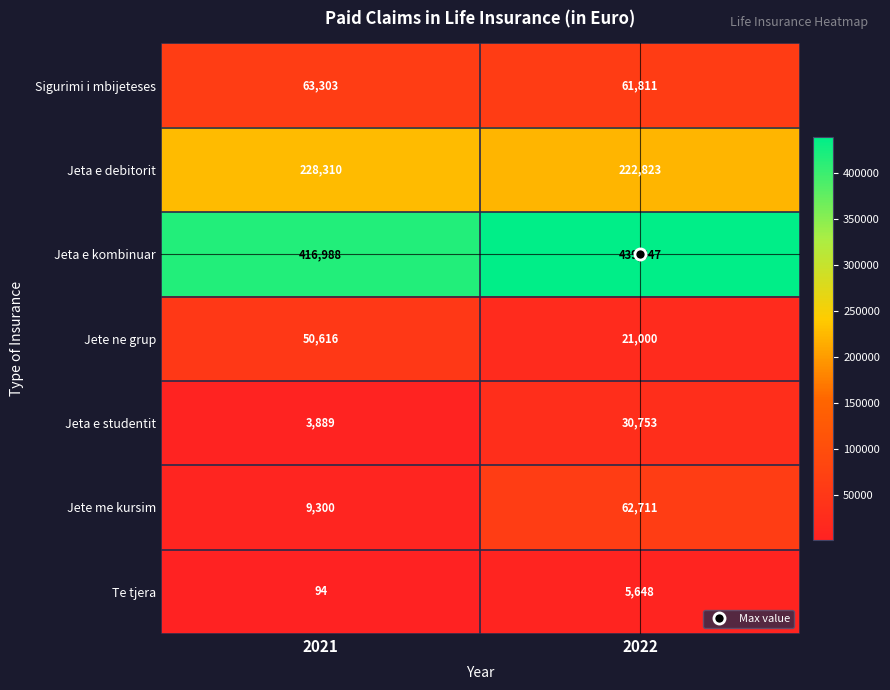

What is the sum of all Jeta e studentit values?

34642